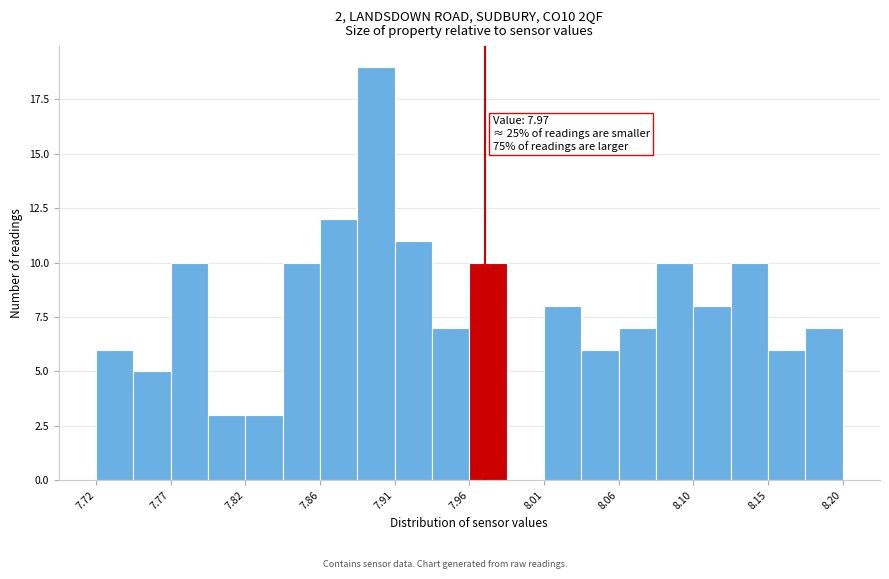

Over which range of the x-axis is the bar tallest?

7.888 to 7.912